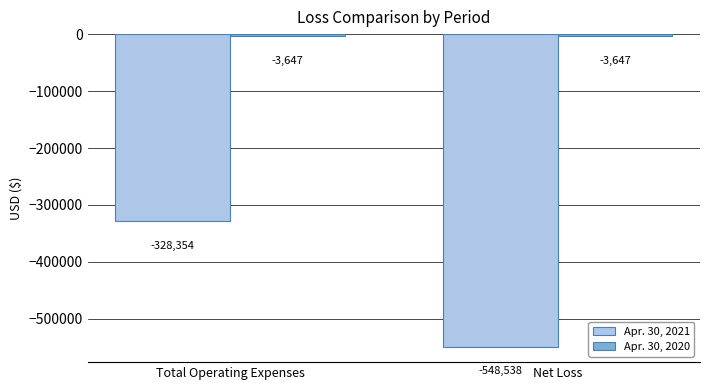

The value of Apr. 30, 2021 at Total Operating Expenses is -328354. True or false?

True